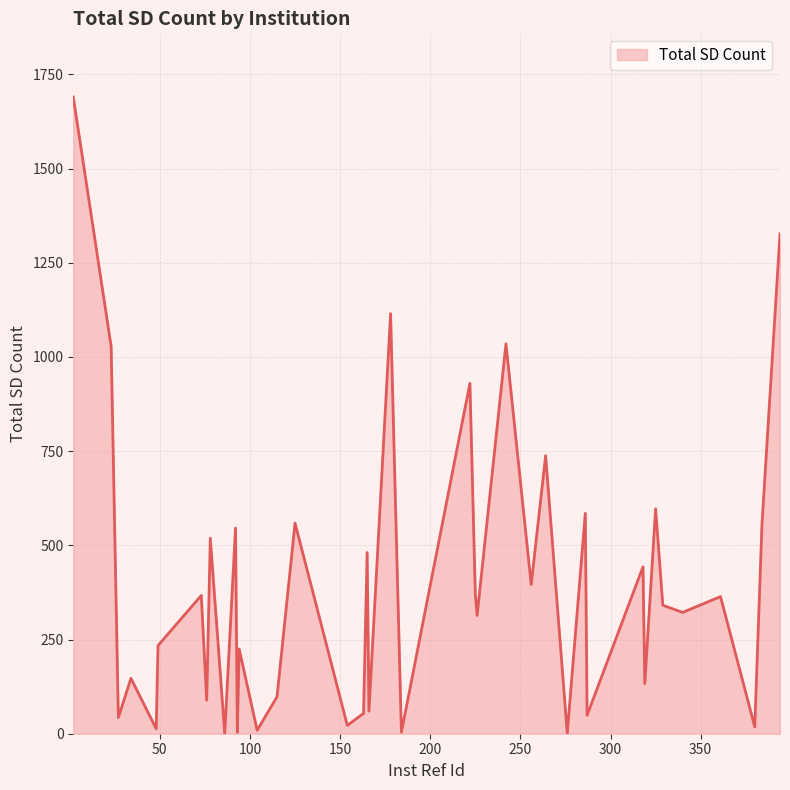

What is the greatest value displayed?

1690